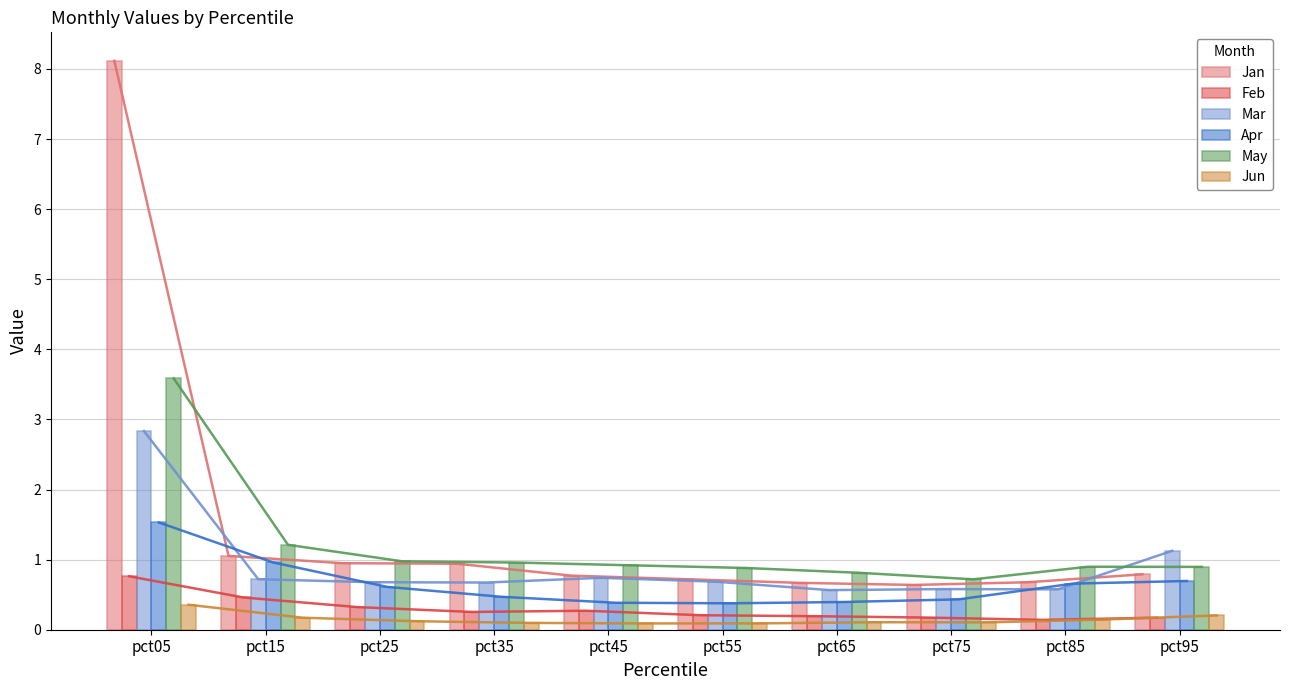

Is the value of Jan at pct25 greater than the value of Jun at pct85?

Yes